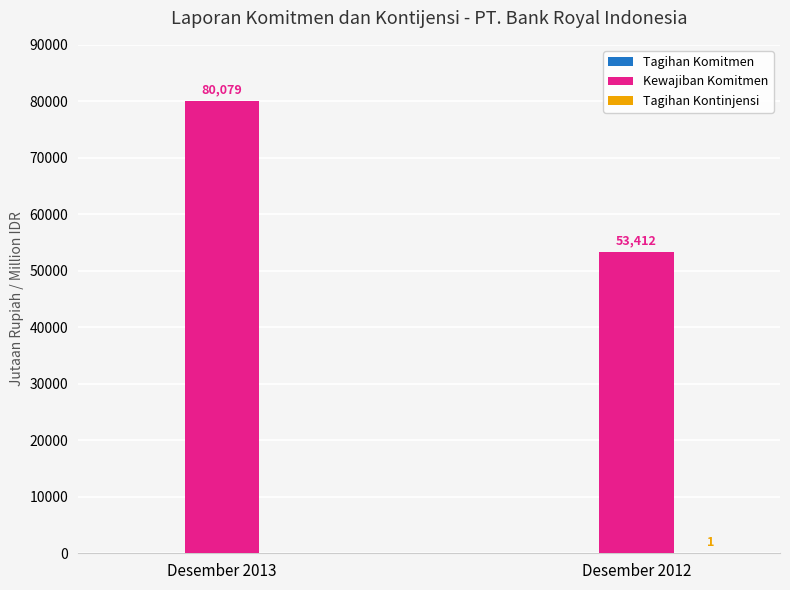

Where is Kewajiban Komitmen nearest to the value 66745?

Desember 2012